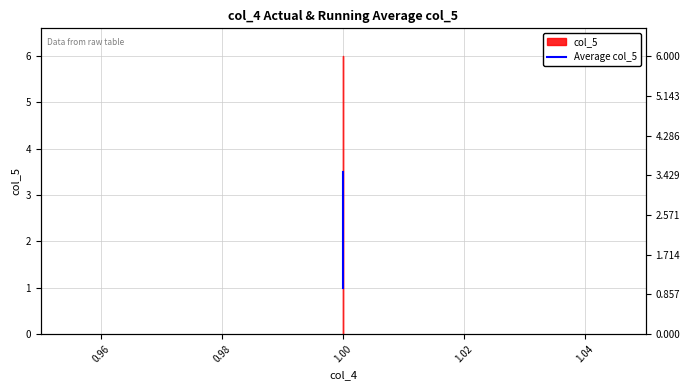

True or false: the data has more than 0 interior local peaks.

False